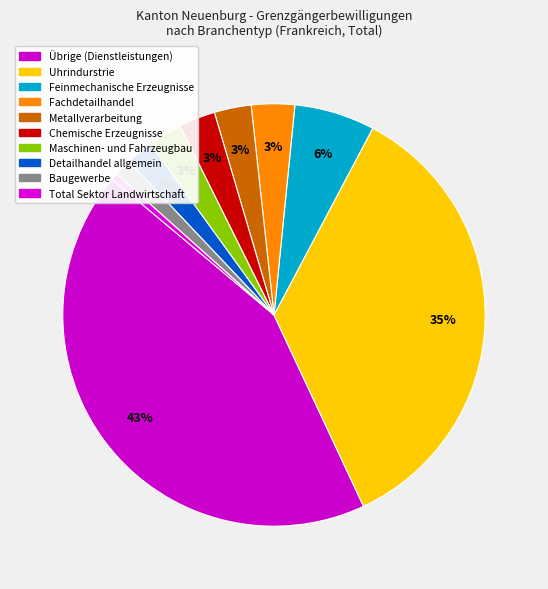

What percentage is the Fachdetailhandel slice, to the nearest percent?

3%